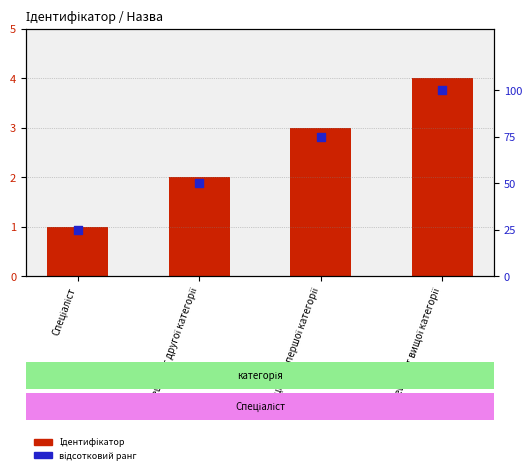

Which series contains the lowest Y value?

Ідентифікатор